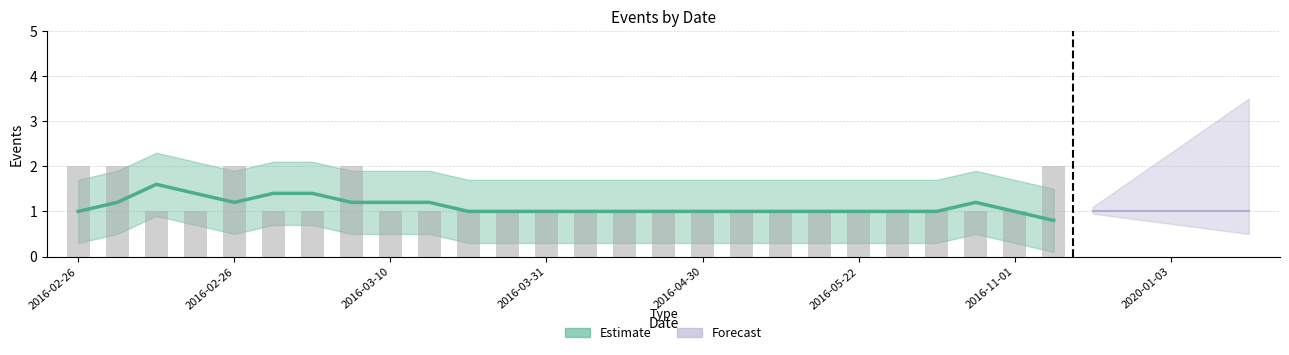

Is it true that Delta equals 1 at 2016-02-26?

False